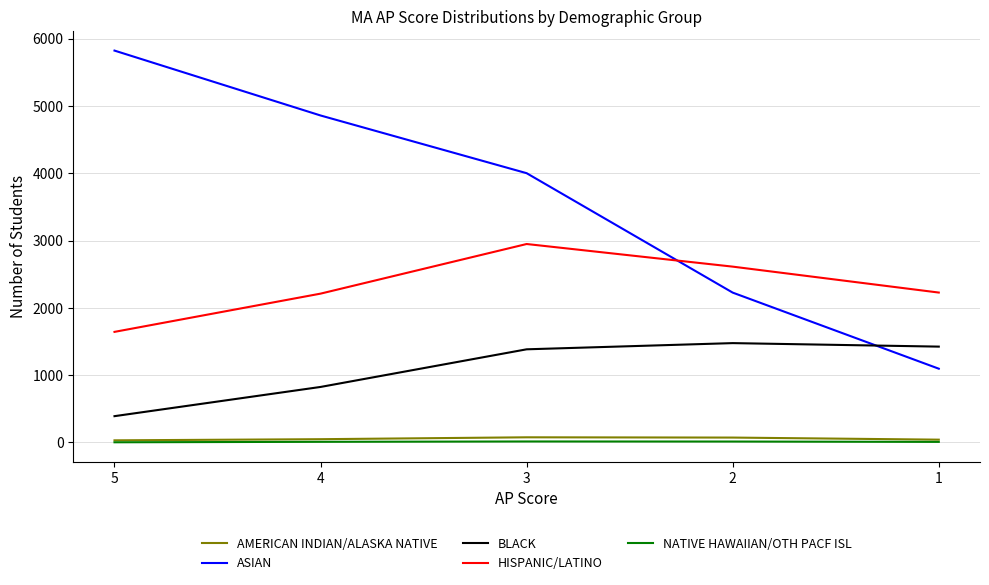

What are all the series names shown in the legend?

AMERICAN INDIAN/ALASKA NATIVE, ASIAN, BLACK, HISPANIC/LATINO, NATIVE HAWAIIAN/OTH PACF ISL